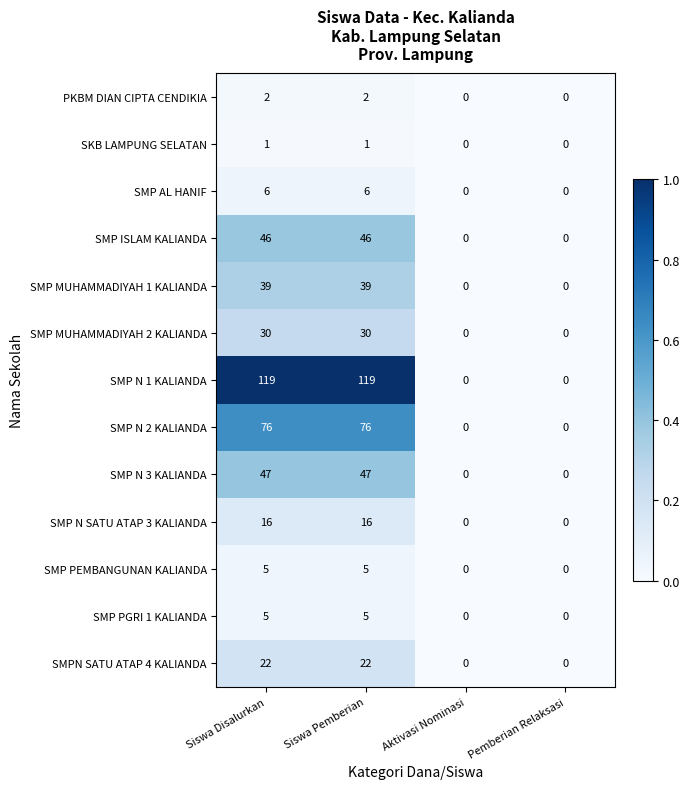

What value does the SMP MUHAMMADIYAH 1 KALIANDA series have at Siswa Pemberian, to the nearest 5?

40